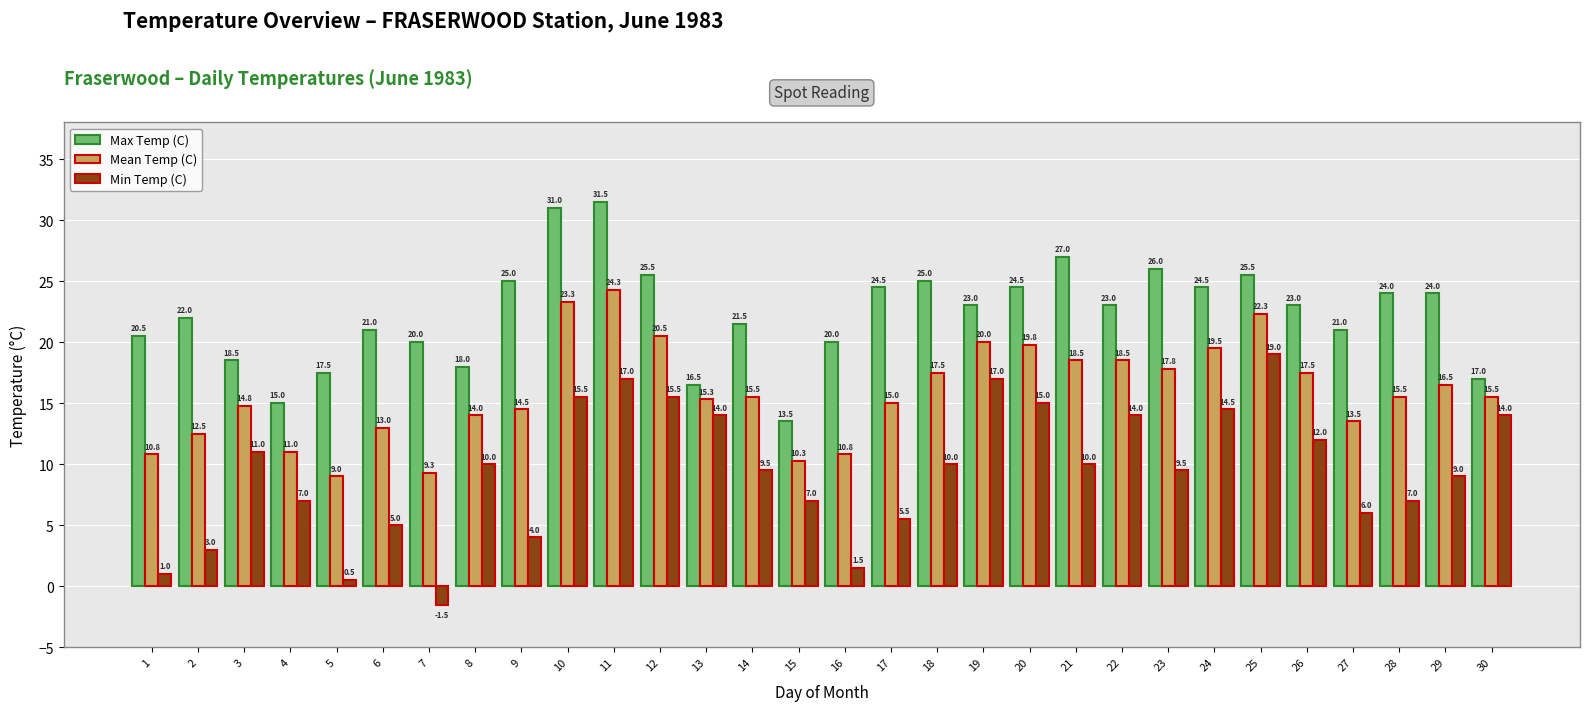

Rank the series by their average value, from highest to lowest.

Max Temp (C), Mean Temp (C), Min Temp (C)